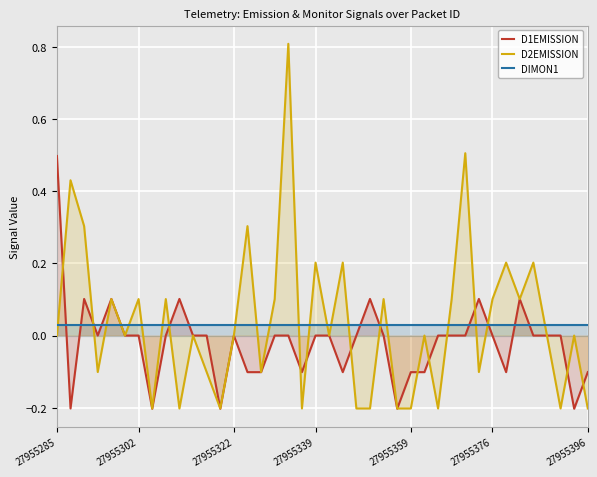

How many lines are shown in the chart?

3